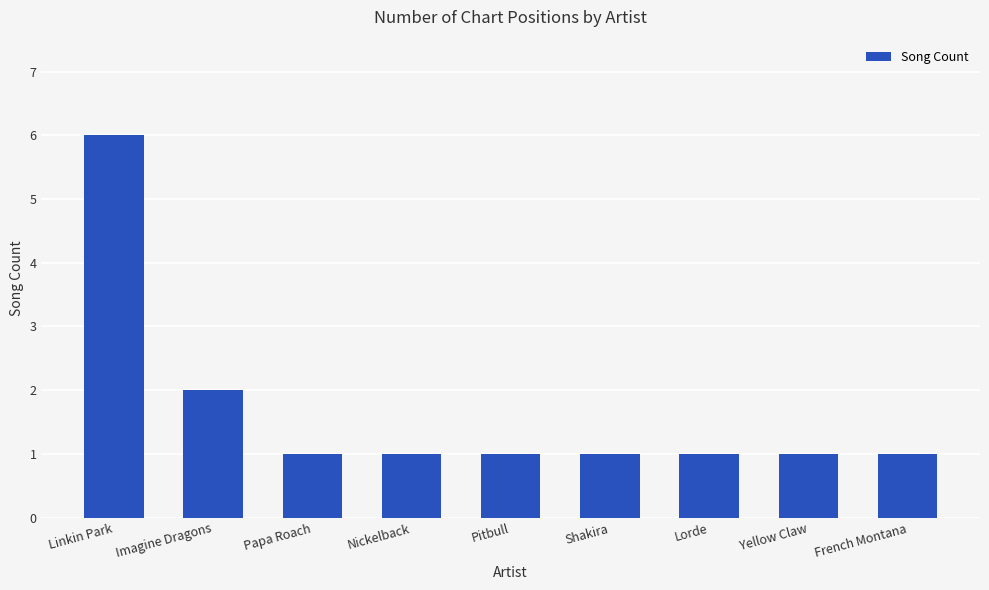

What is the average value?

2